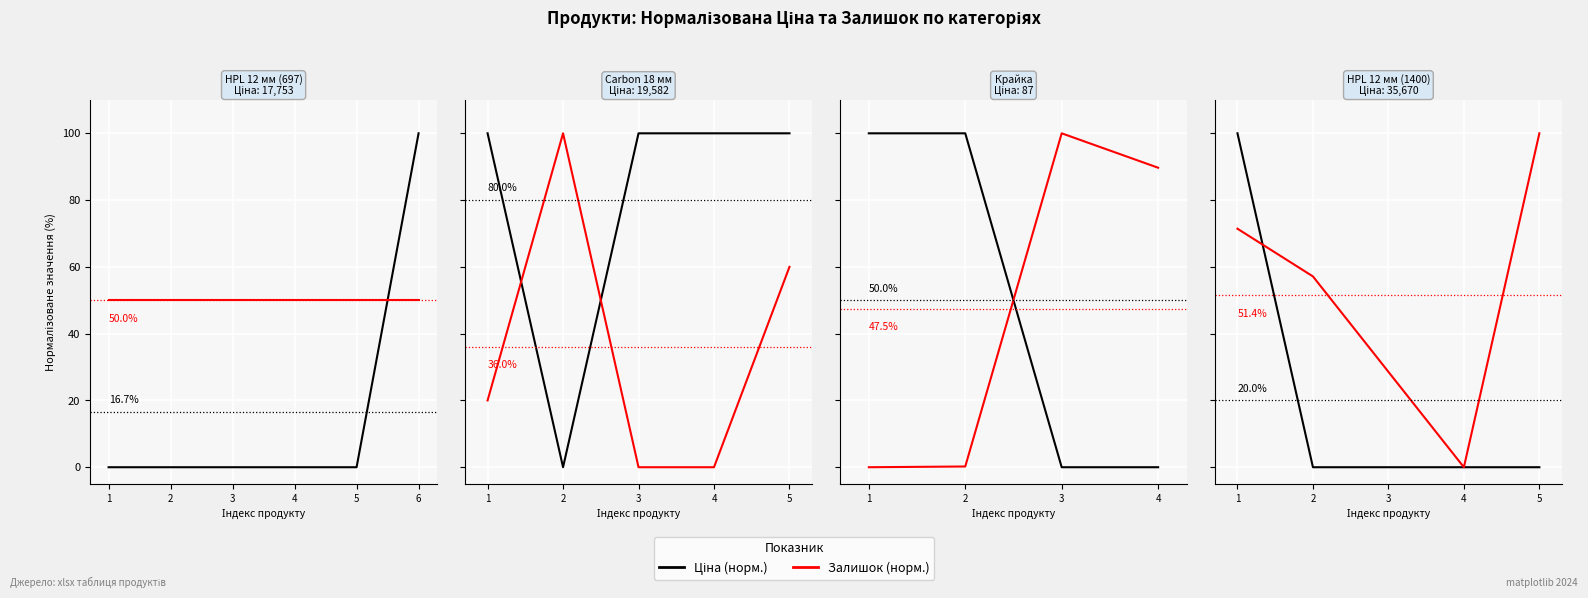

What are all the series names shown in the legend?

Ціна (норм.), Залишок (норм.)